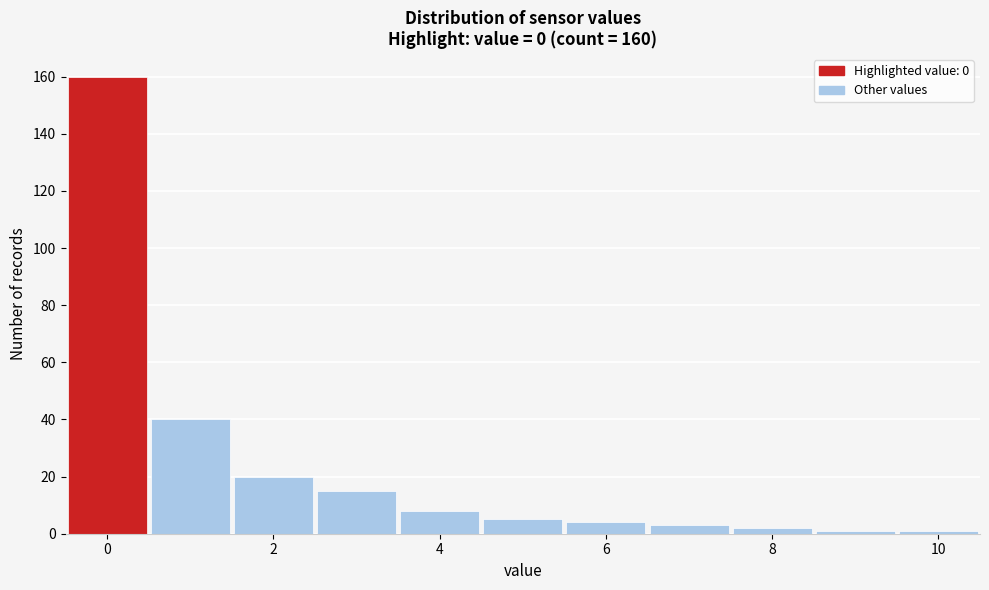

Which range on the x-axis has the tallest bar?

-0.5 to 0.5